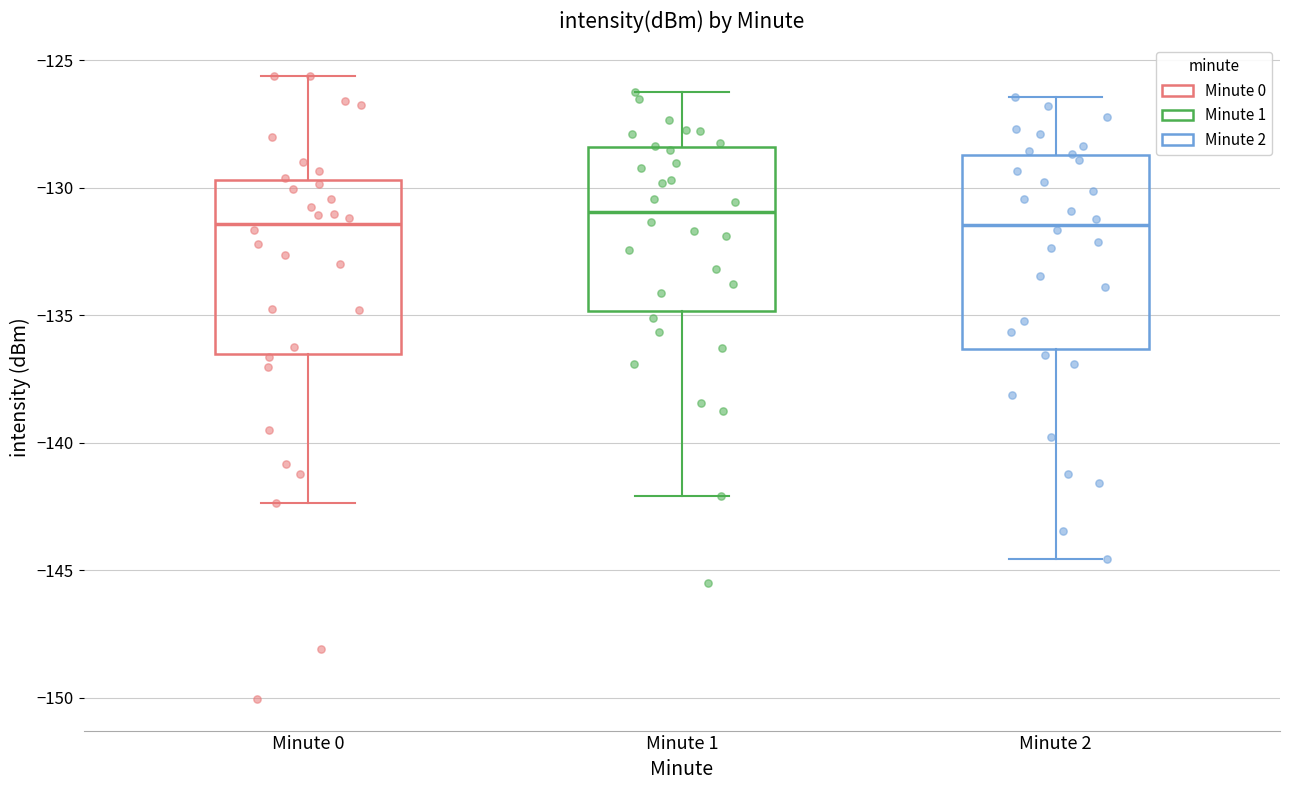

Where is the lower edge of the box for Minute 0 on the y-axis? The values are not printed on the chart, so give them approximately, as read against the axis.

-136.5